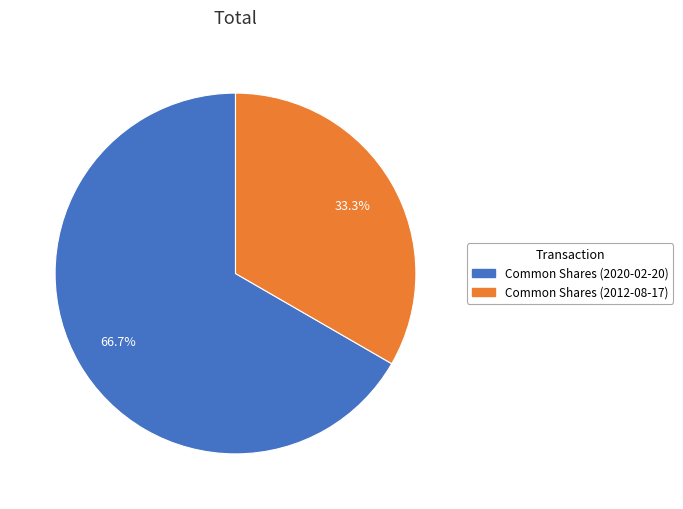

What percentage is the Common Shares (2020-02-20) slice, to the nearest percent?

67%